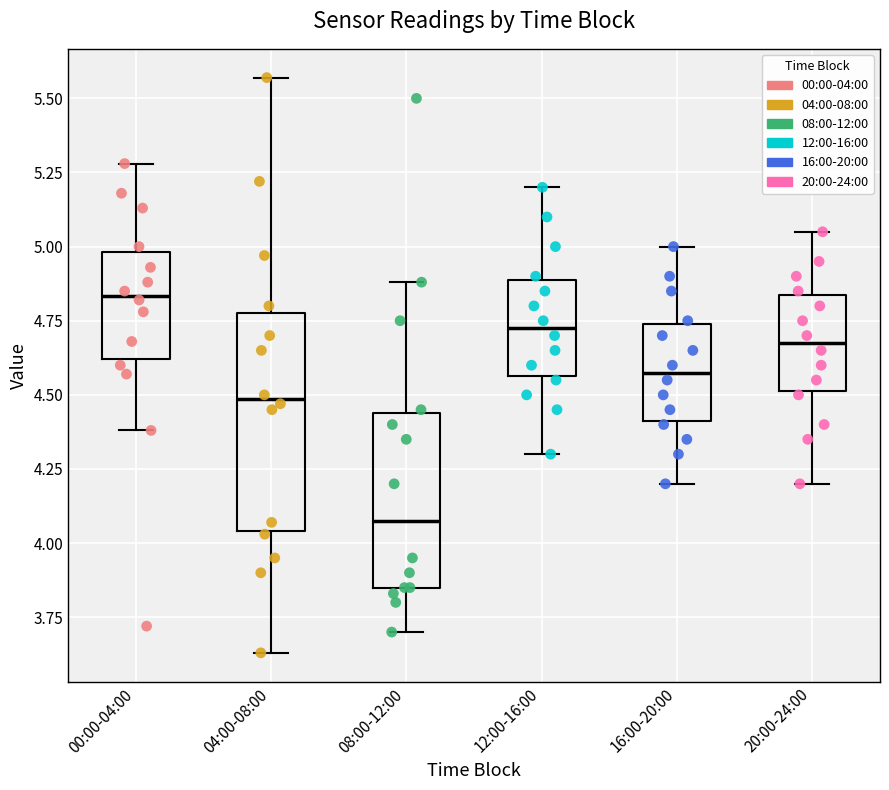

Which box has the lowest median line?

08:00-12:00